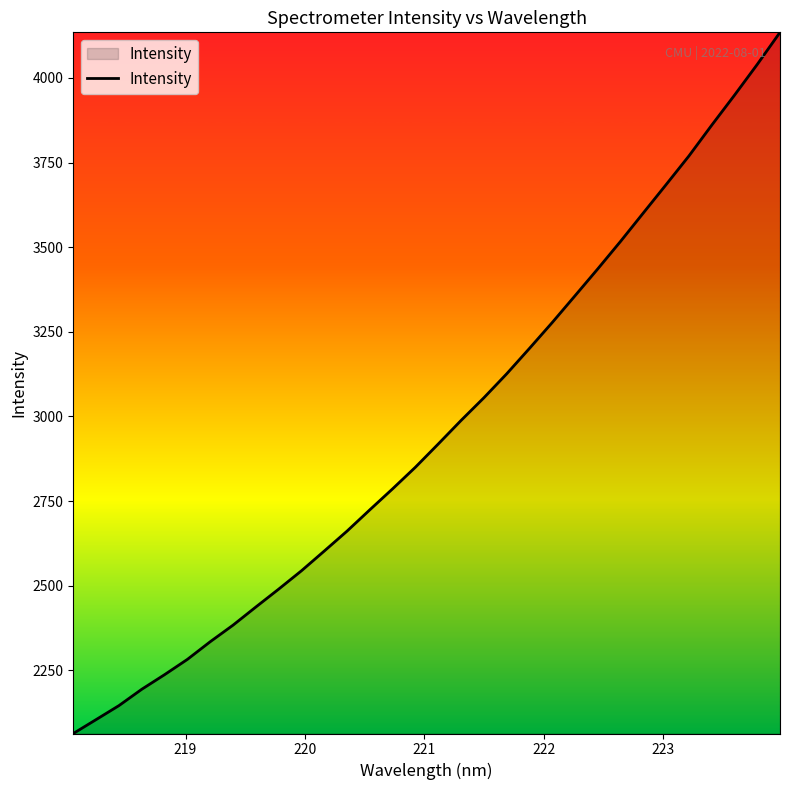

What is the greatest value displayed?

4134.6